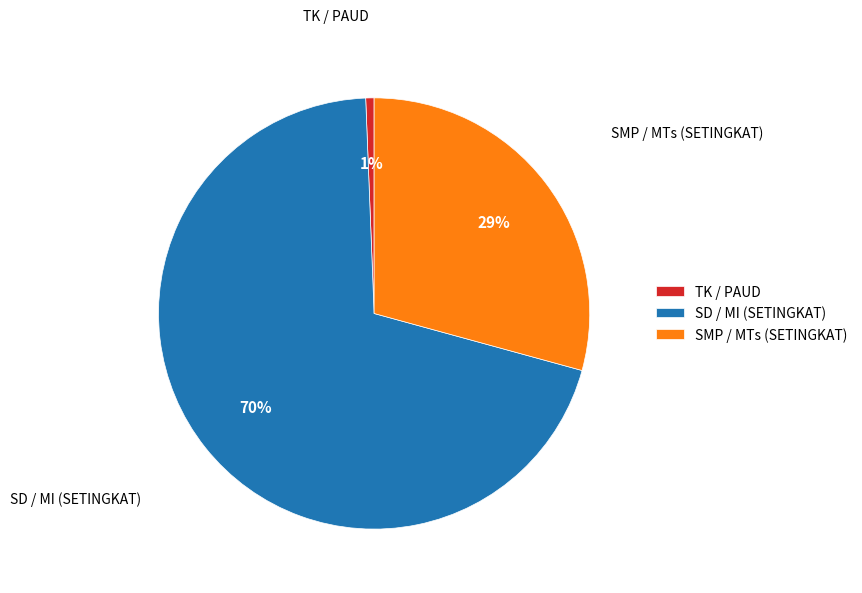

Does SD / MI (SETINGKAT) represent more than half of the total?

Yes